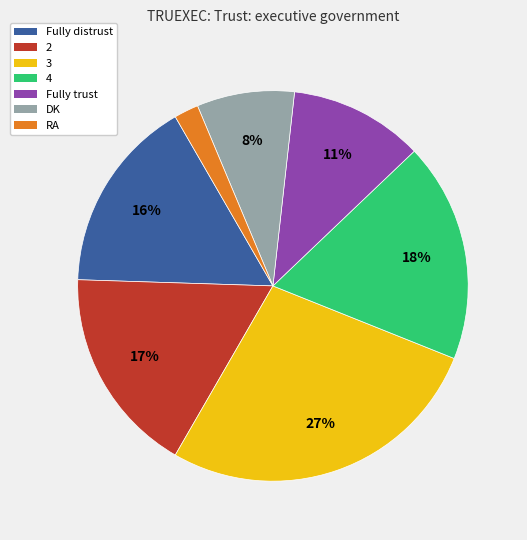

Approximately how many times larger is the value at RA compared to Fully distrust?

0.1